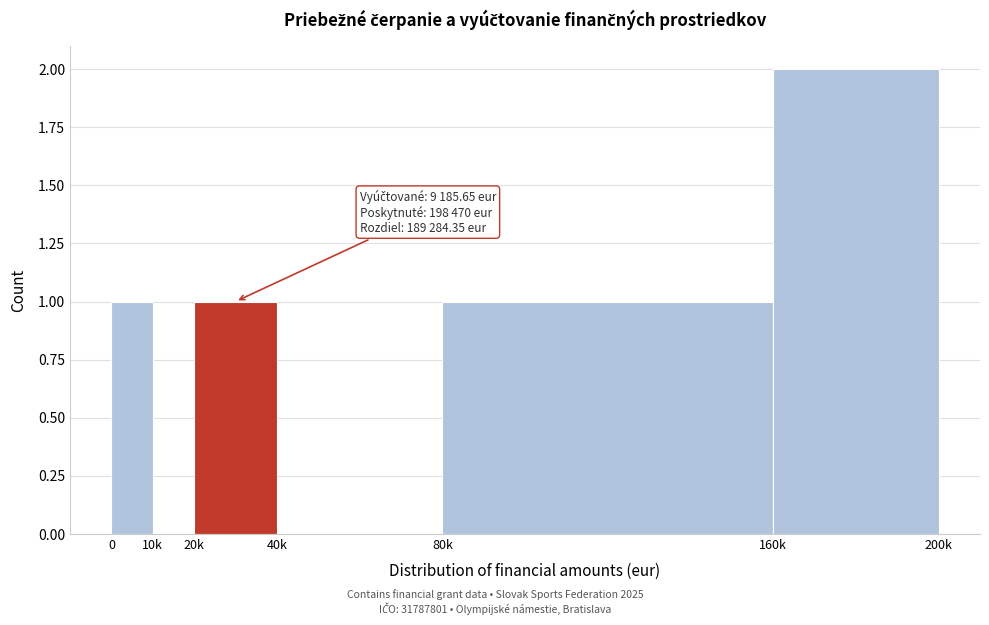

Reading right to left, extract all data points from this chart.

160k=2	80k=1	40k=0	20k=1	10k=0	0=1